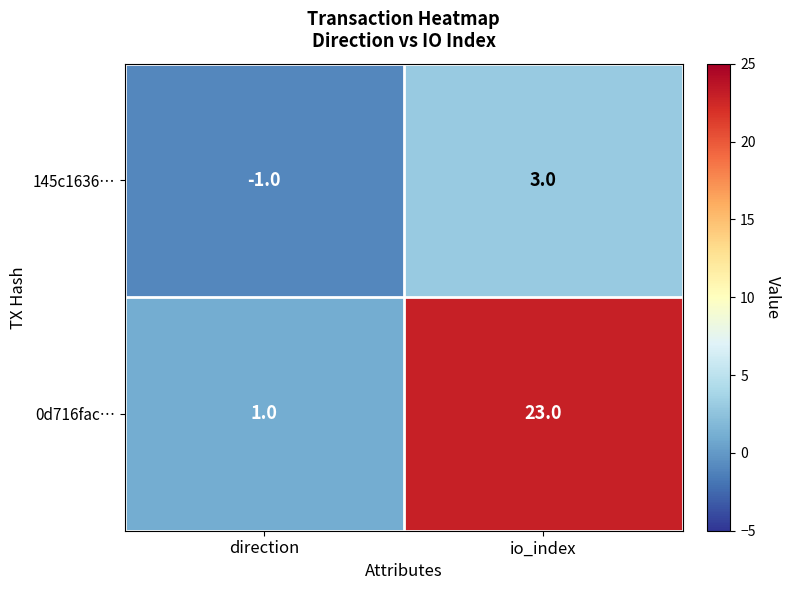

Which series has the largest range (max minus min)?

0d716fac…